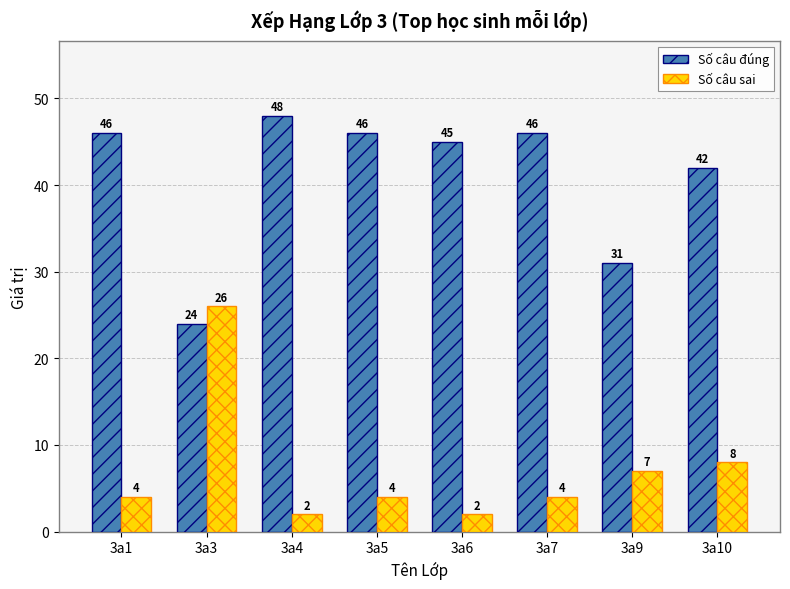

What is the difference between the Số câu sai values at 3a6 and 3a7?

2